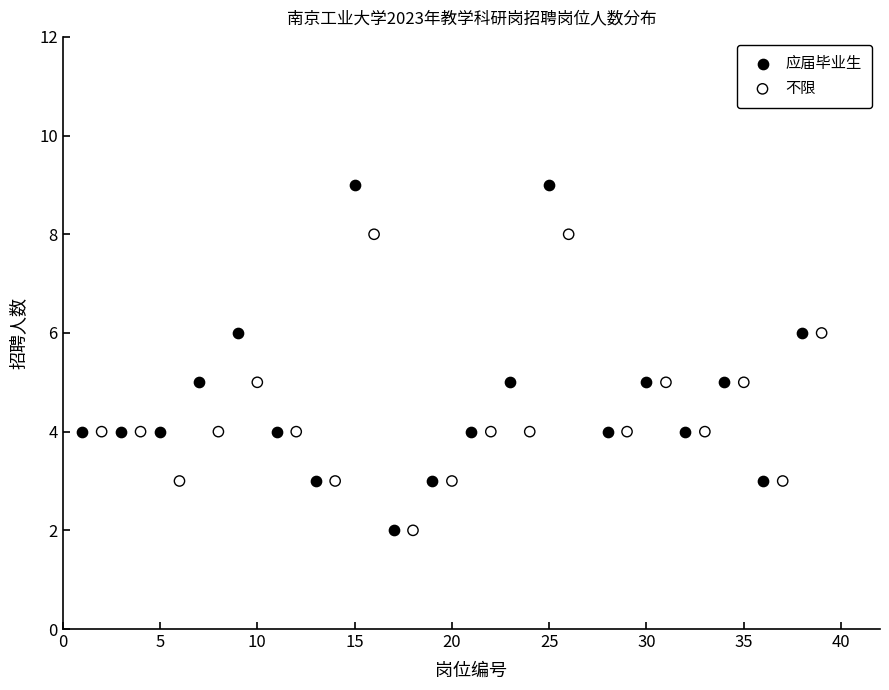

Which series has the largest Y range (max minus min)?

应届毕业生